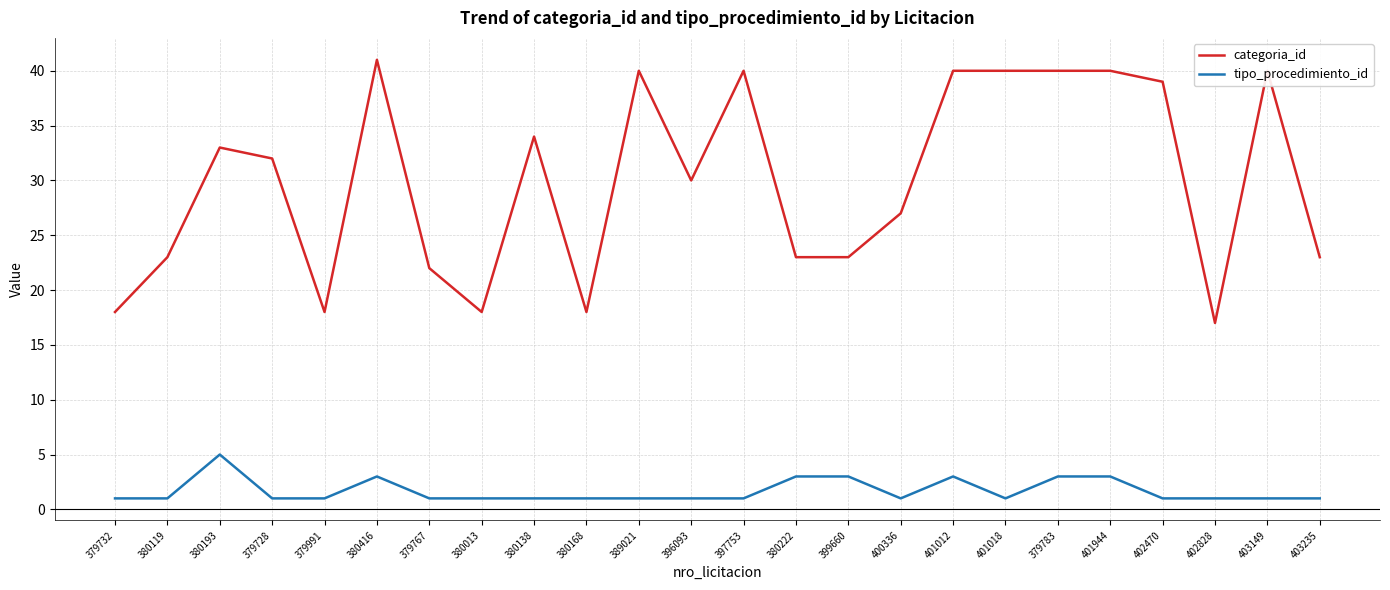

At how many categories does at least one series exceed 3?

24